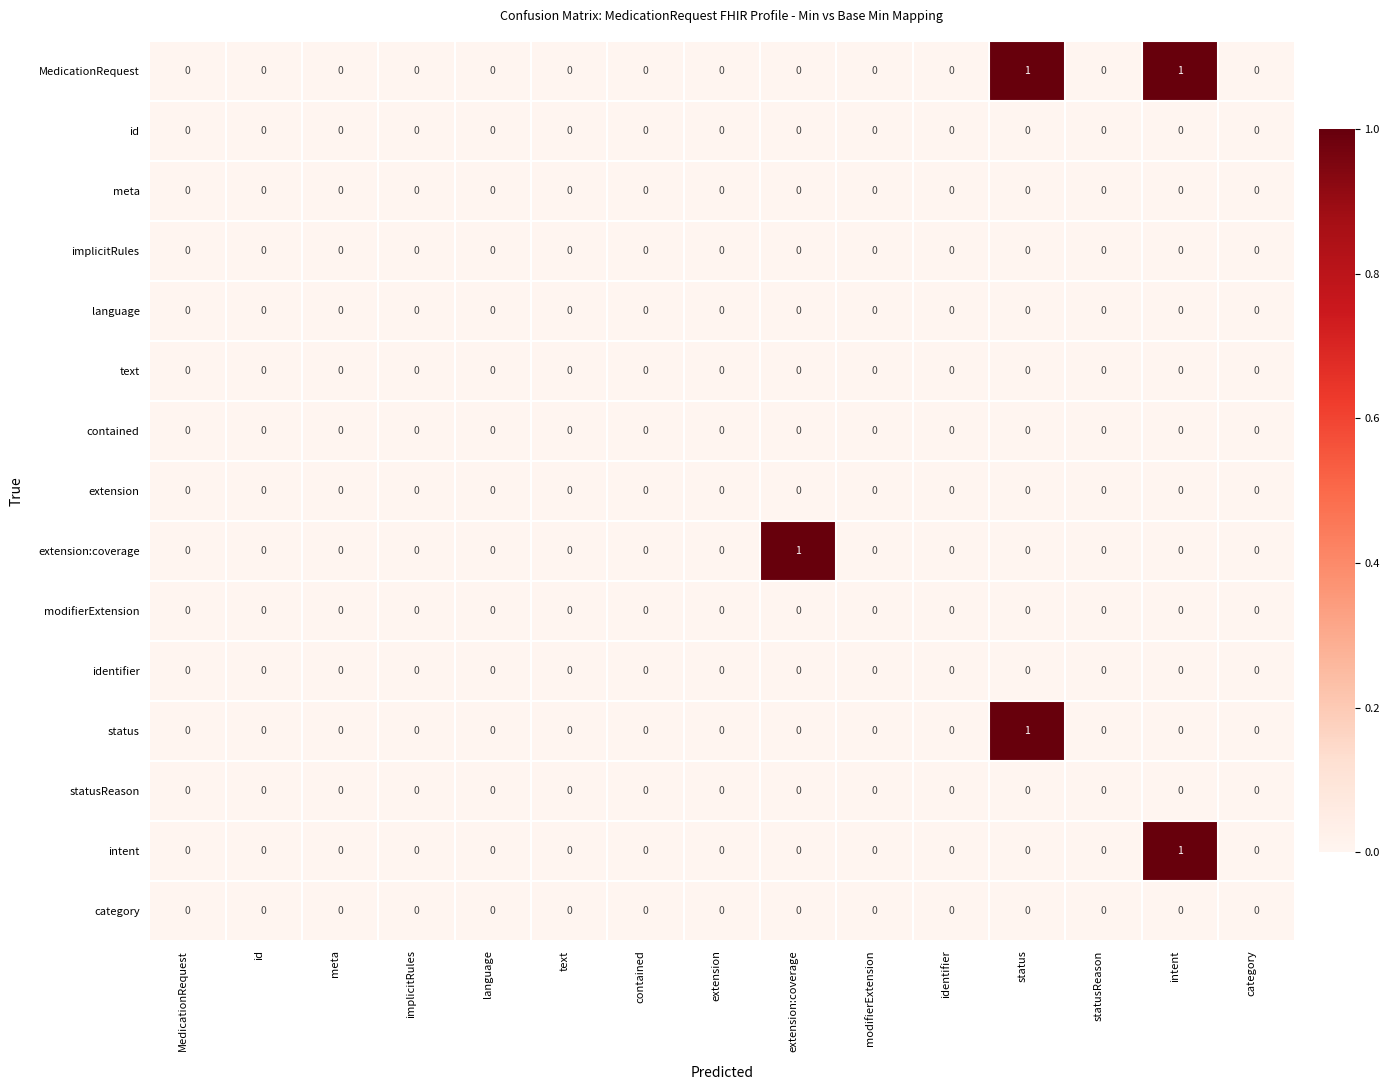

Which series has the largest total across all categories?

MedicationRequest